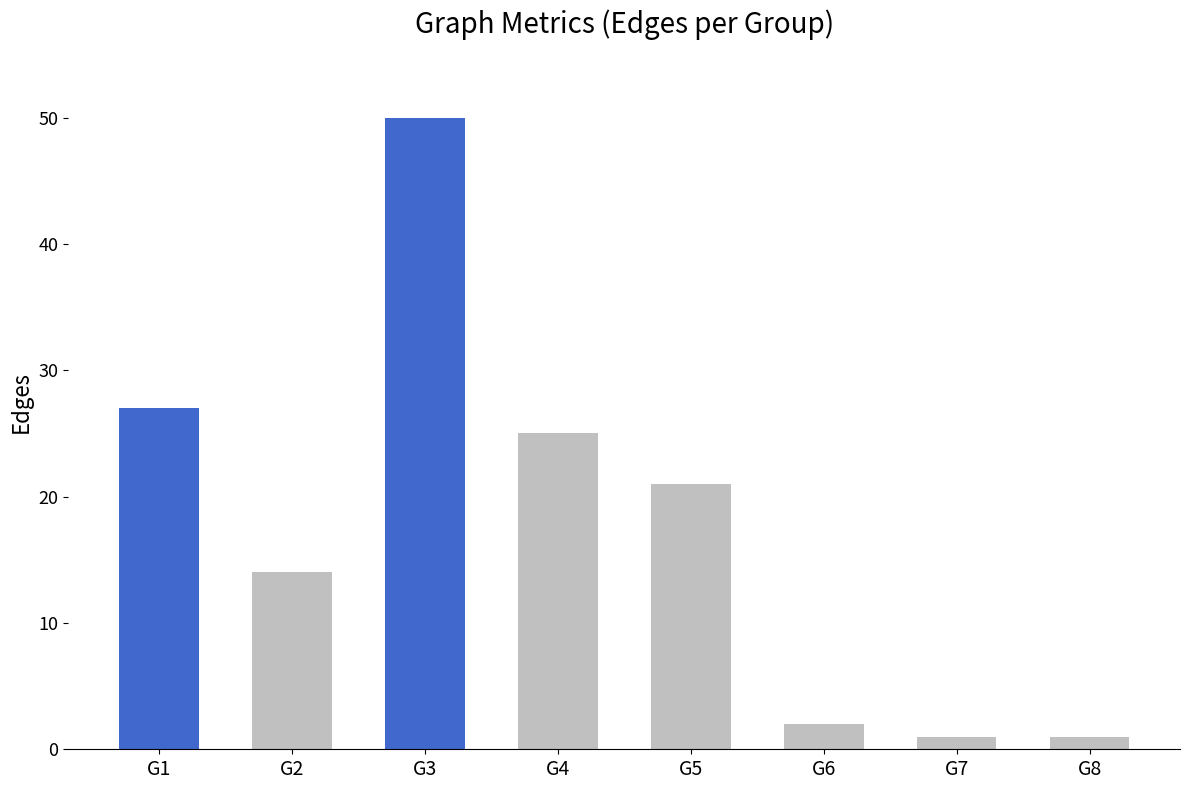

What is the greatest value displayed?

50